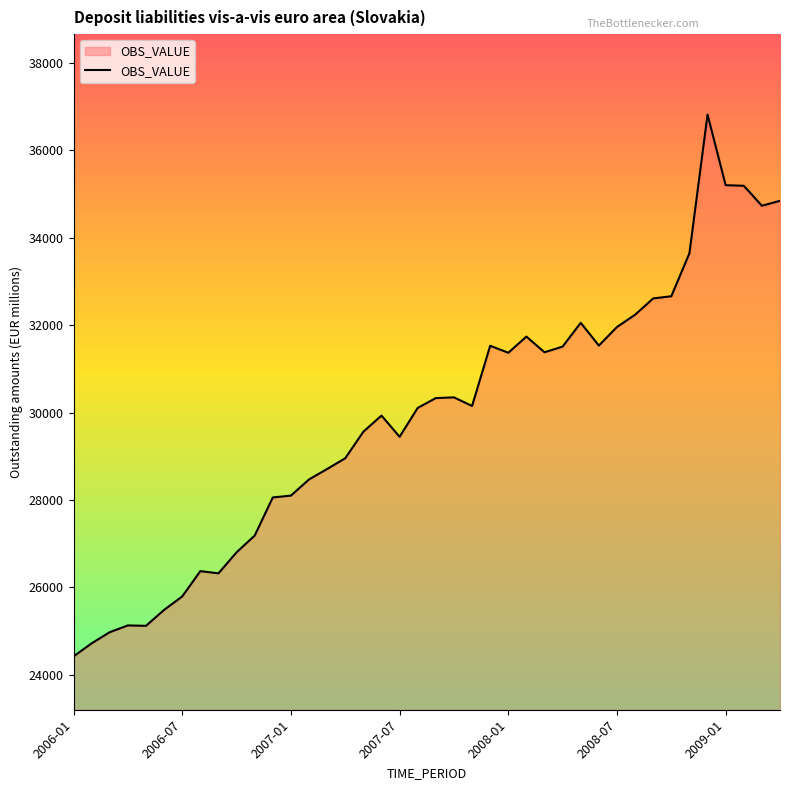

What is the difference between the maximum and minimum values?

12402.5